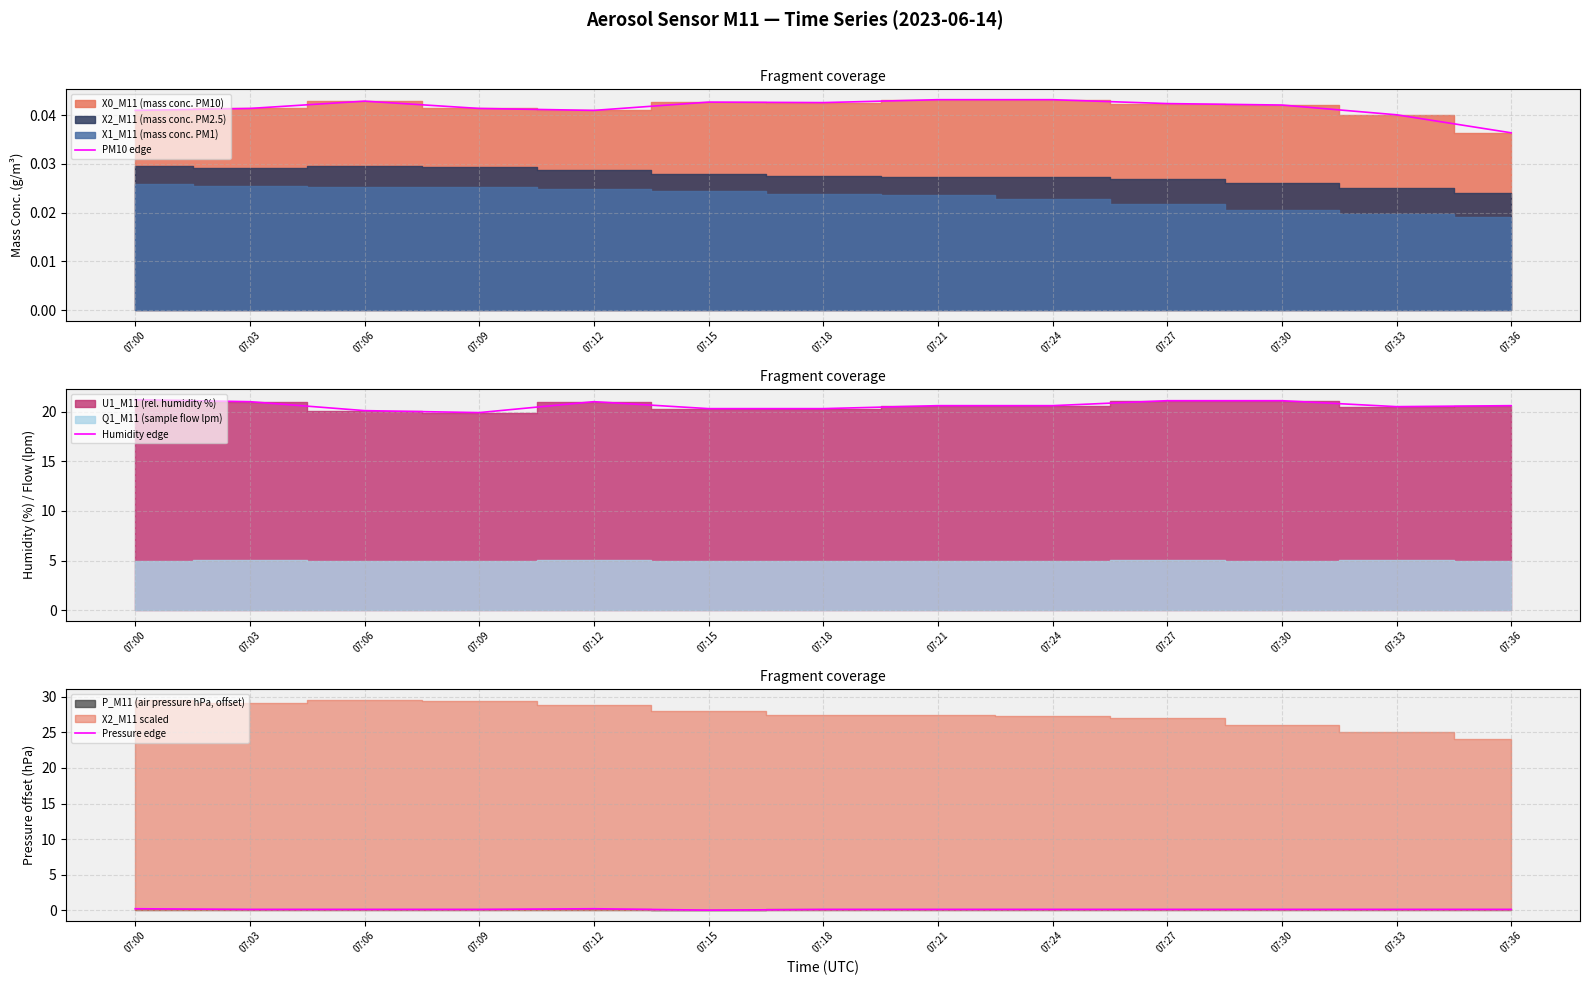

Which category has the lowest value across all series?

07:15